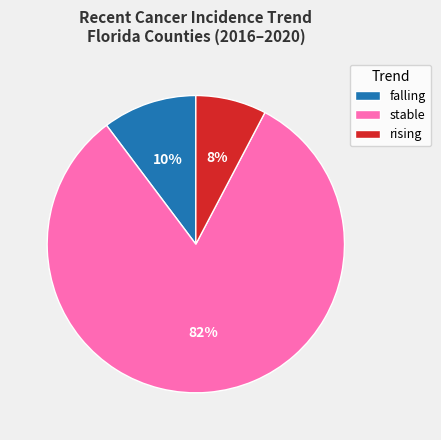

Is it true that rising is 34% of the pie?

False